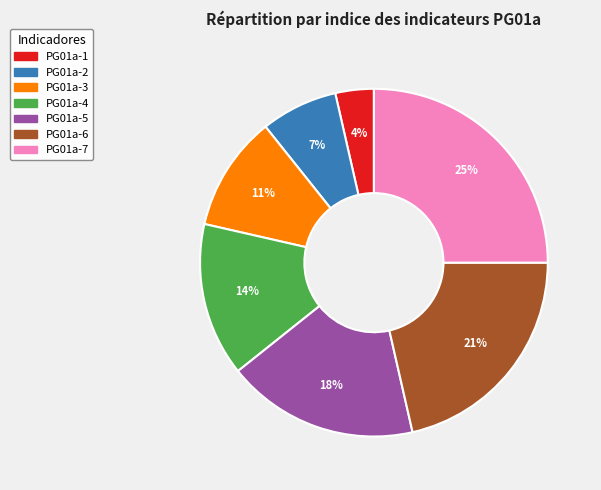

Which category has the smallest portion of the pie?

PG01a-1